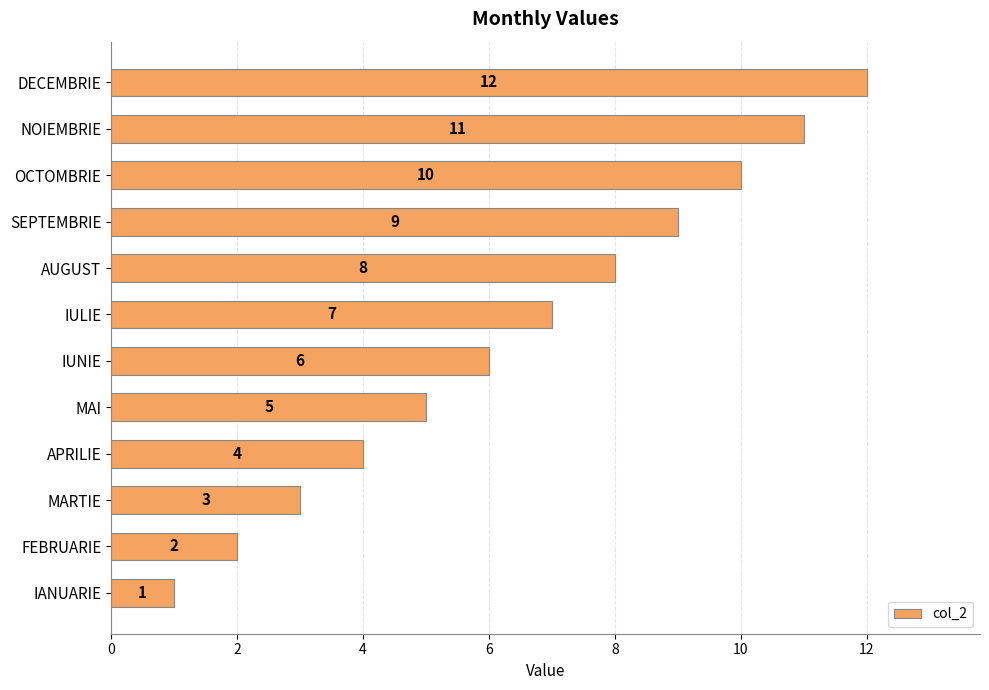

At which label is the value closest to 6?

IUNIE